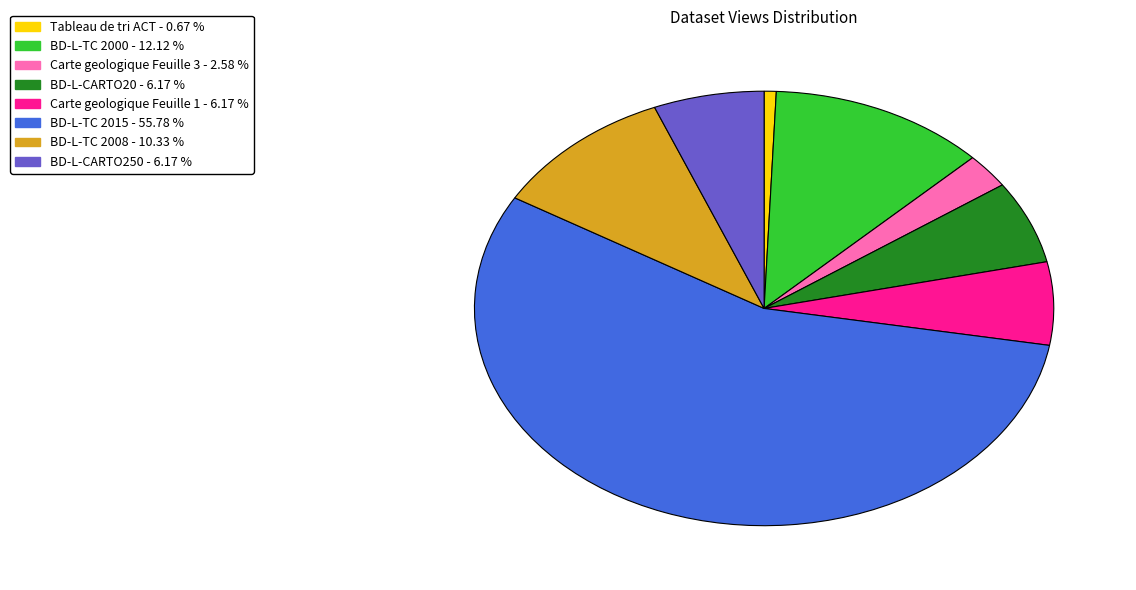

Is the sum of BD-L-CARTO250 and BD-L-TC 2008 greater than half?

No